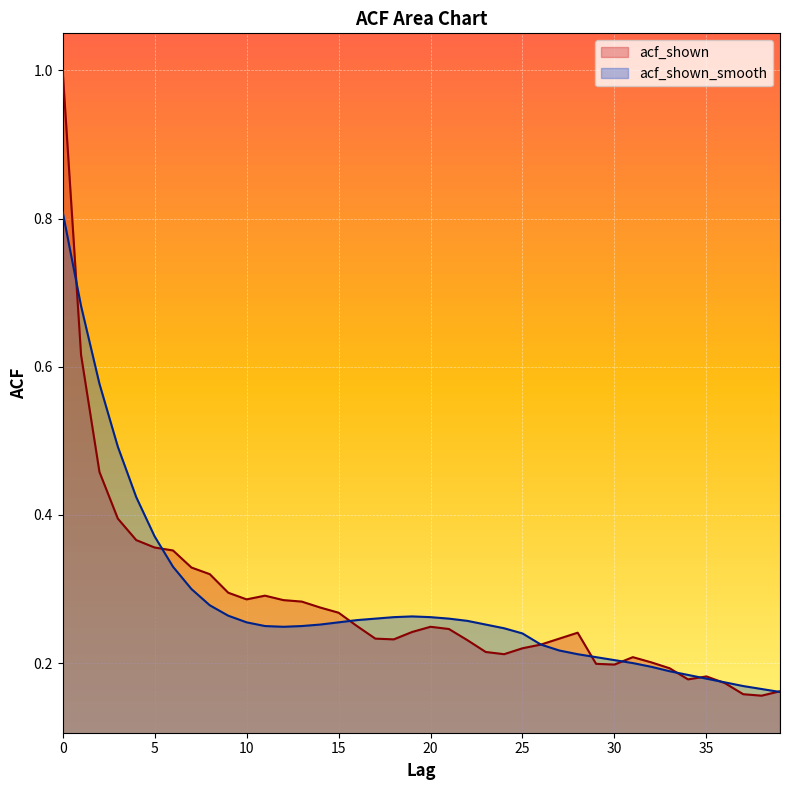

How many distinct data groups are displayed?

2